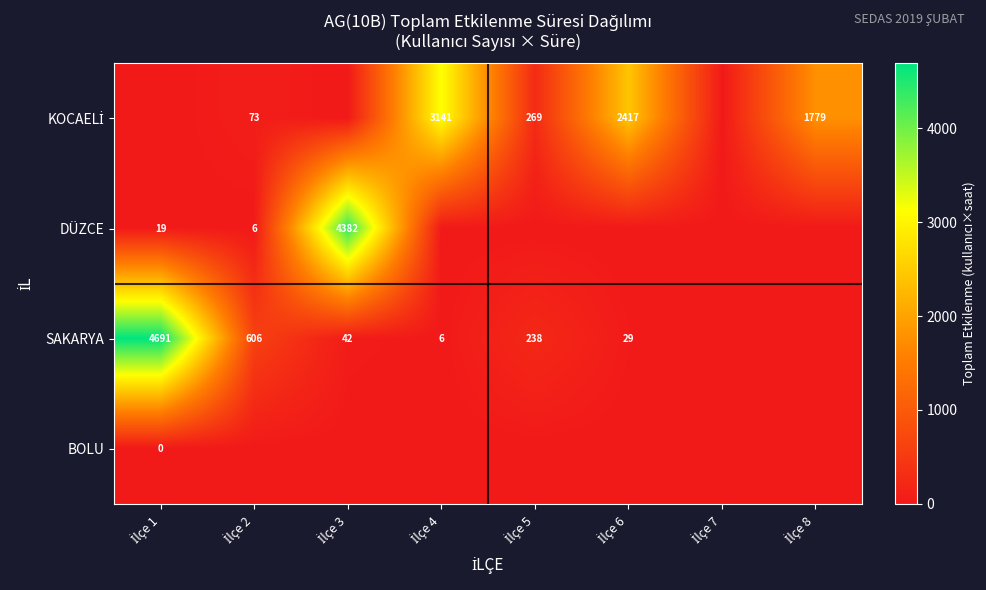

What is the total value across all series at İlçe 5?

507.0